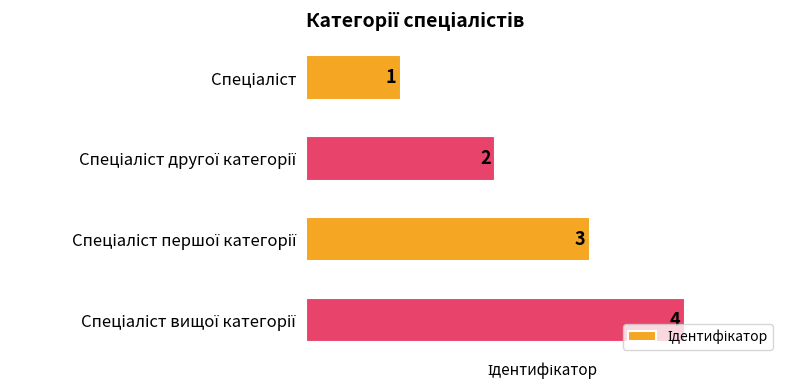

What is the greatest value displayed?

4